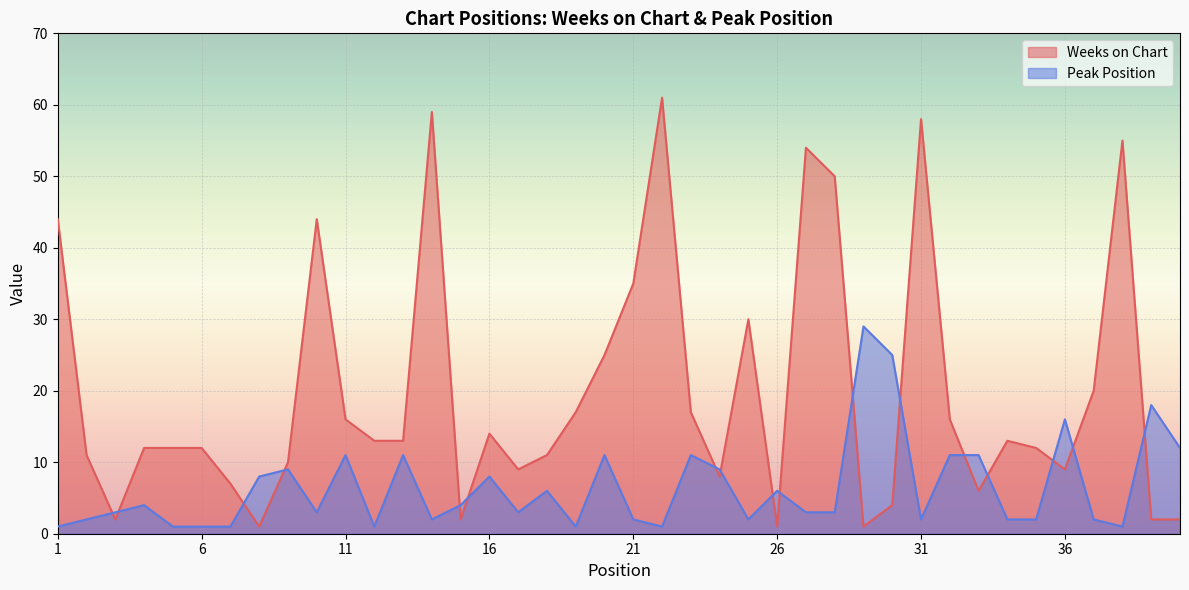

At which label is Peak Position closest to 15?

36